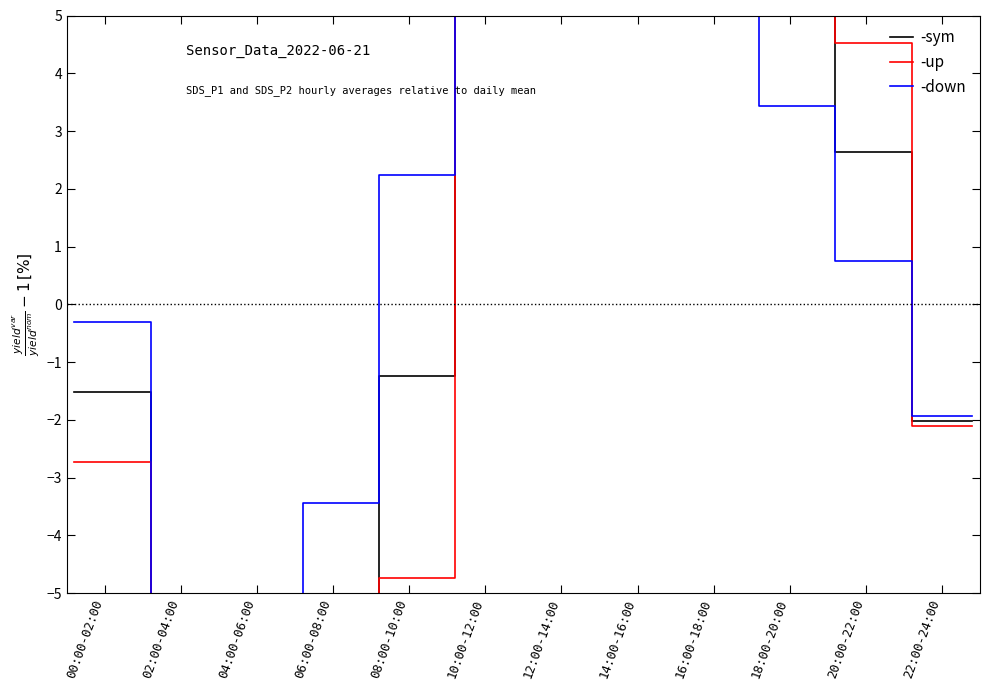

What are all the series names shown in the legend?

-sym, -up, -down